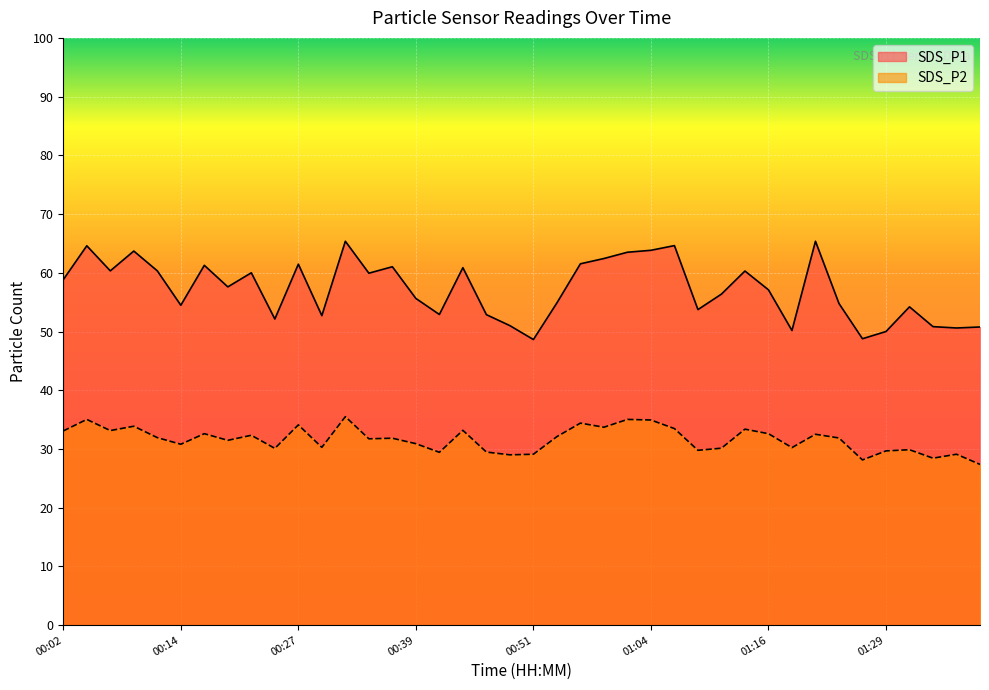

What is the difference between the second highest and minimum values in the SDS_P1 series?

16.7